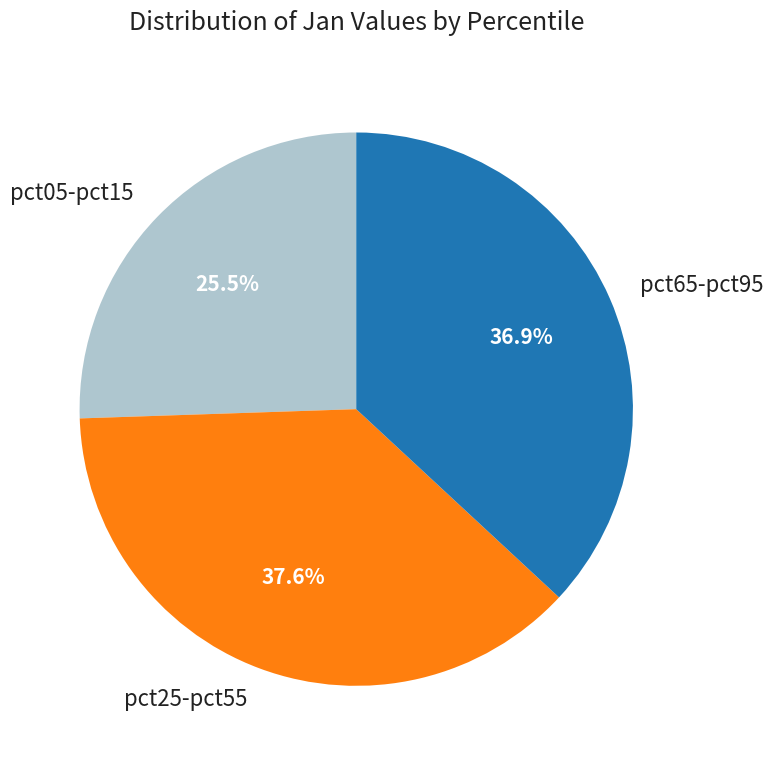

Is the sum of pct25-pct55 and pct05-pct15 greater than half?

Yes